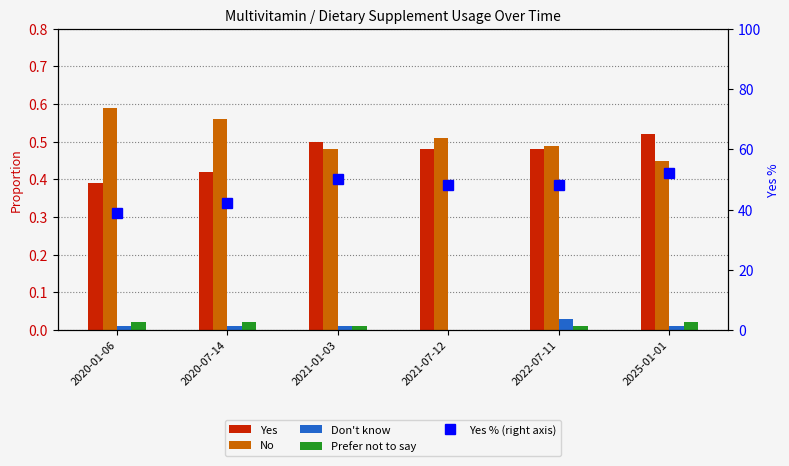

Reading left to right, transcribe all the data shown in this chart.

Yes: 2020-01-06=0.4	2020-07-14=0.4	2021-01-03=0.5	2021-07-12=0.5	2022-07-11=0.5	2025-01-01=0.5
No: 2020-01-06=0.6	2020-07-14=0.6	2021-01-03=0.5	2021-07-12=0.5	2022-07-11=0.5	2025-01-01=0.5
Don't know: 2020-01-06=0.0	2020-07-14=0.0	2021-01-03=0.0	2021-07-12=0.0	2022-07-11=0.0	2025-01-01=0.0
Prefer not to say: 2020-01-06=0.0	2020-07-14=0.0	2021-01-03=0.0	2021-07-12=0.0	2022-07-11=0.0	2025-01-01=0.0
Yes % (right axis): 2020-01-06=39.0	2020-07-14=42.0	2021-01-03=50.0	2021-07-12=48.0	2022-07-11=48.0	2025-01-01=52.0